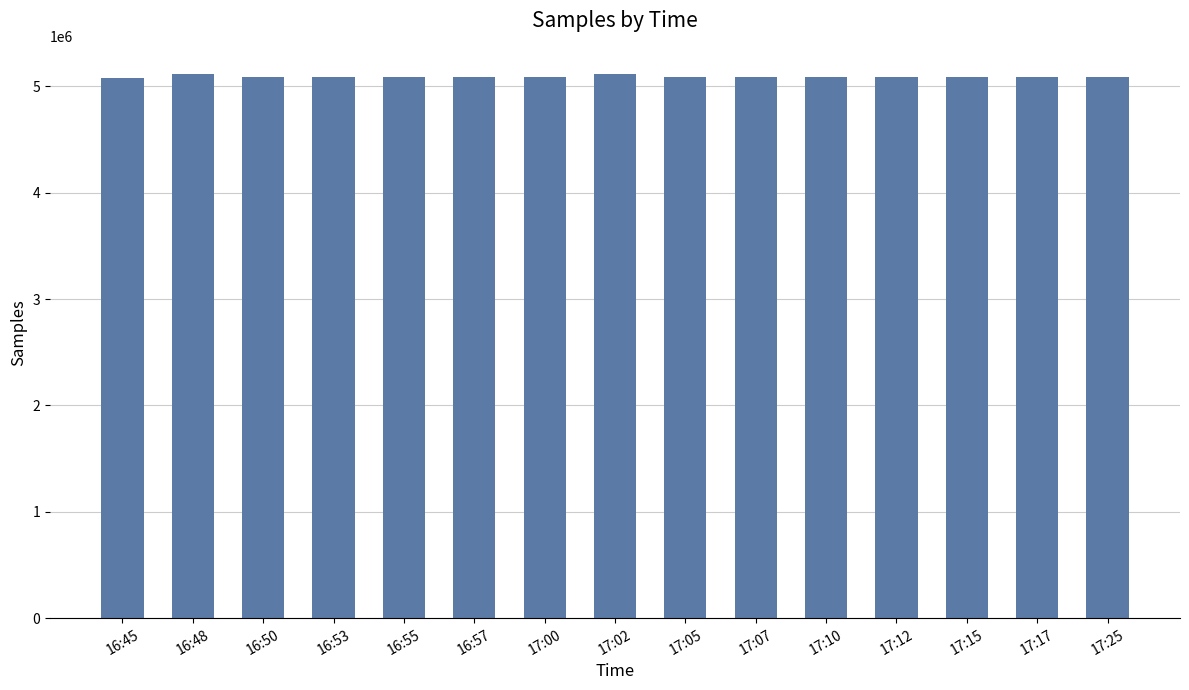

What is the label of the 7th bar from the left?

17:00